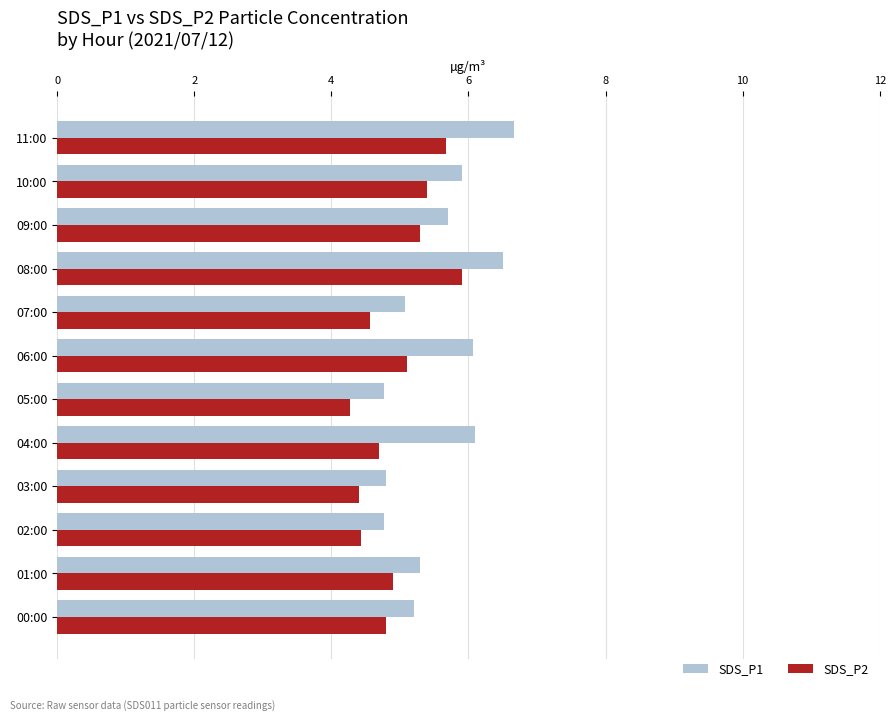

At which label is SDS_P1 closest to 5?

07:00